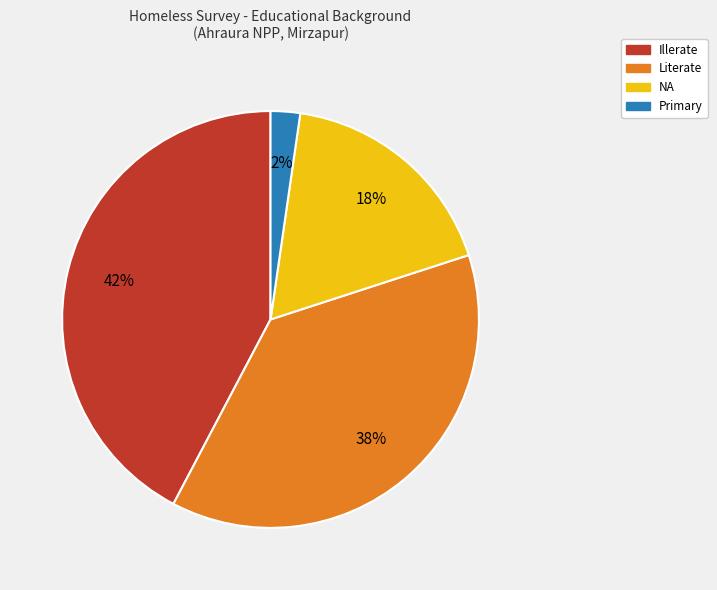

How many segments does this pie chart have?

4